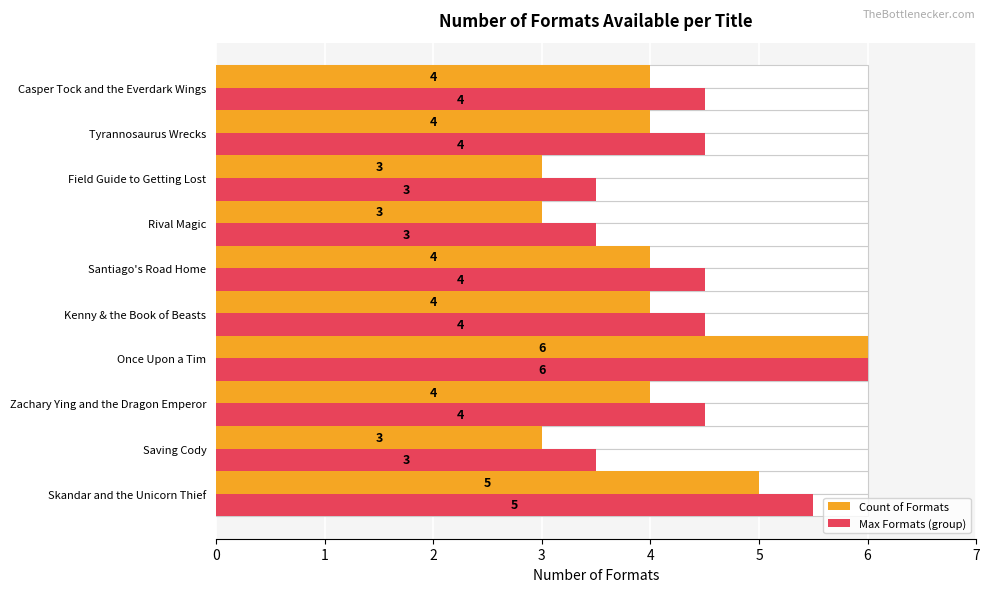

Reading left to right, extract all data points from this chart.

Count of Formats: 5.0	3.0	4.0	6.0	4.0	4.0	3.0	3.0	4.0	4.0
Max Formats (group): 5.5	3.5	4.5	6.0	4.5	4.5	3.5	3.5	4.5	4.5